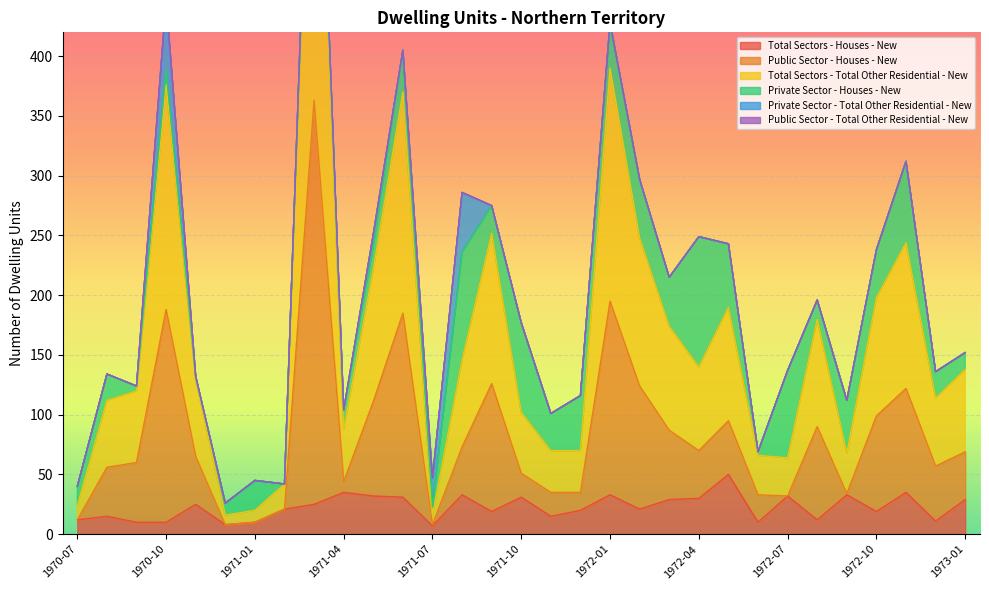

True or false: Total Sectors - Houses - New and Total Sectors - Total Other Residential - New intersect in this chart.

False